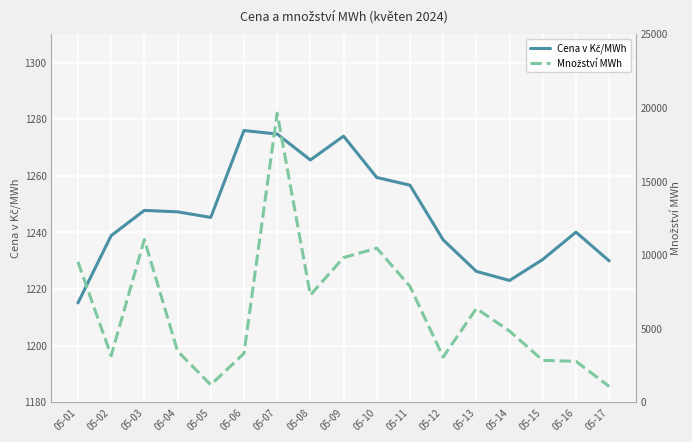

Does the chart display data point markers on the line(s)?

No